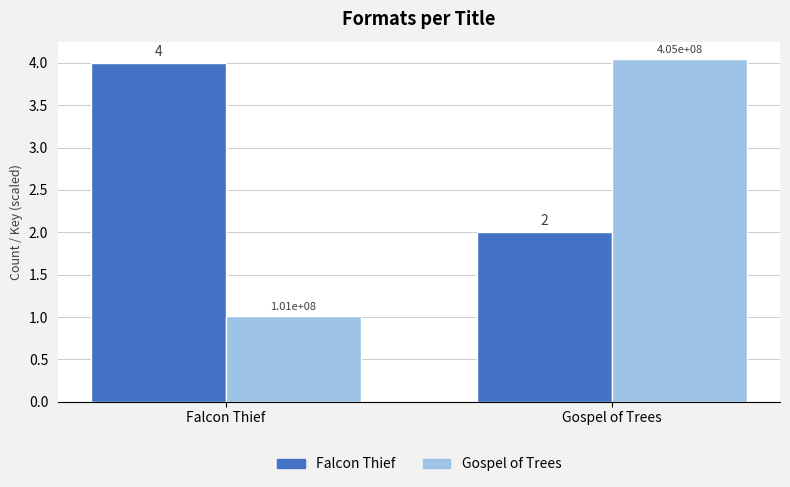

Rank the categories by Gospel of Trees value from highest to lowest.

Gospel of Trees, Falcon Thief